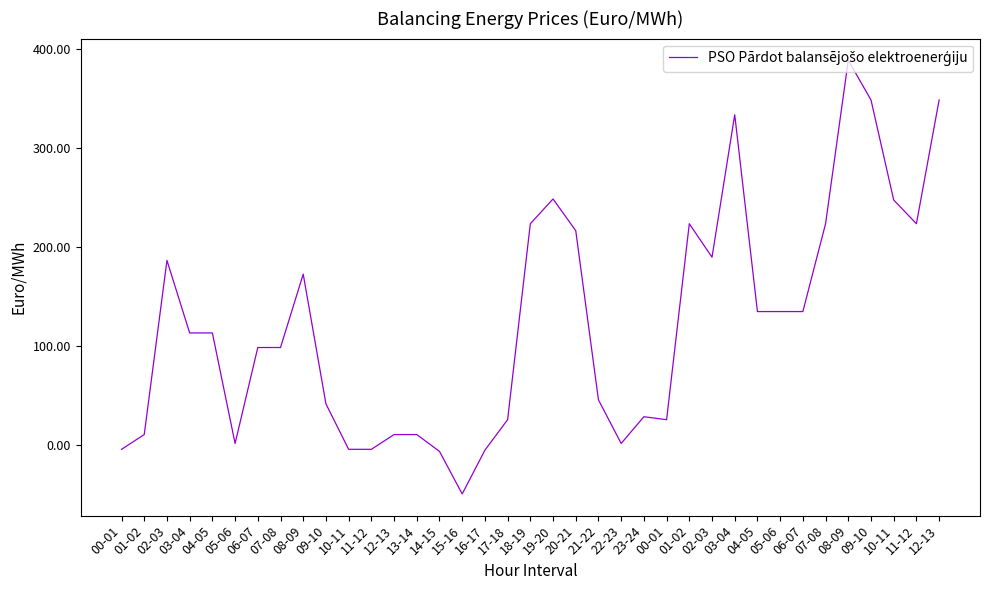

How many lines are shown in the chart?

1